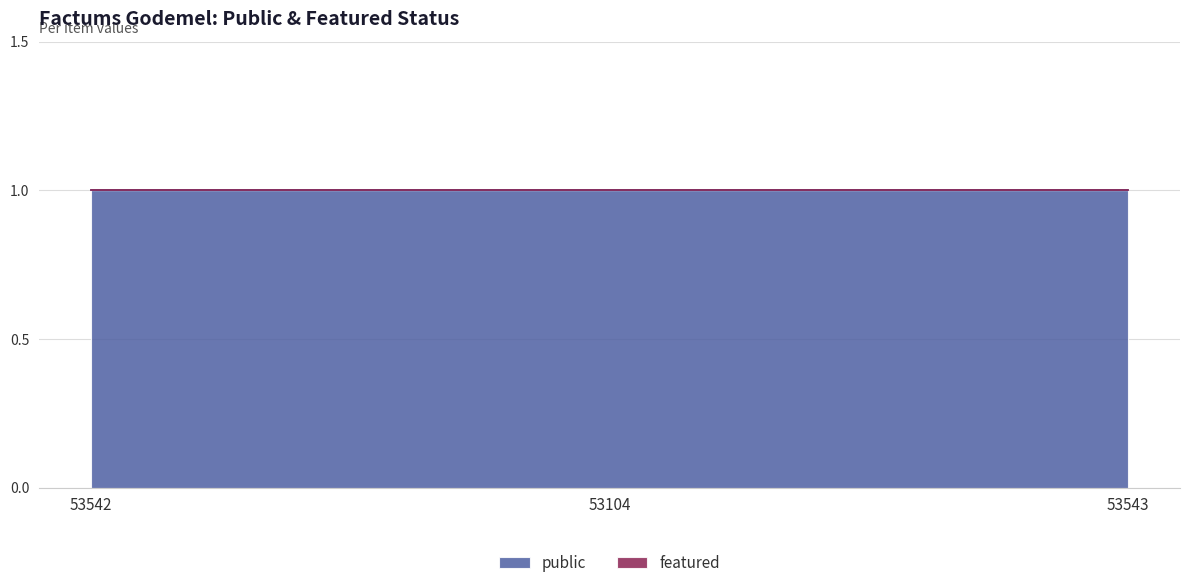

What is the difference between the highest and lowest values at 53104?

1